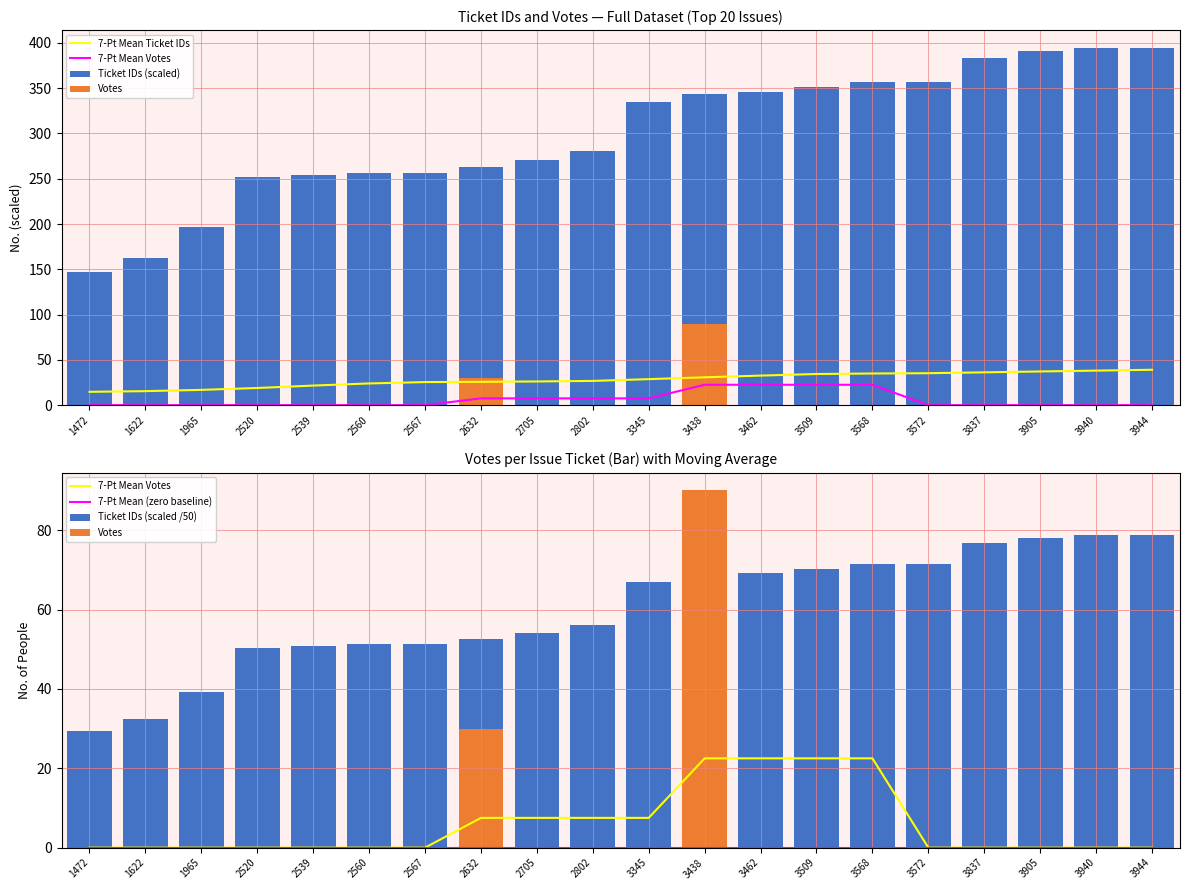

What is the value of the 7-Pt Mean Ticket IDs bar at the 1st from the left?

14.7